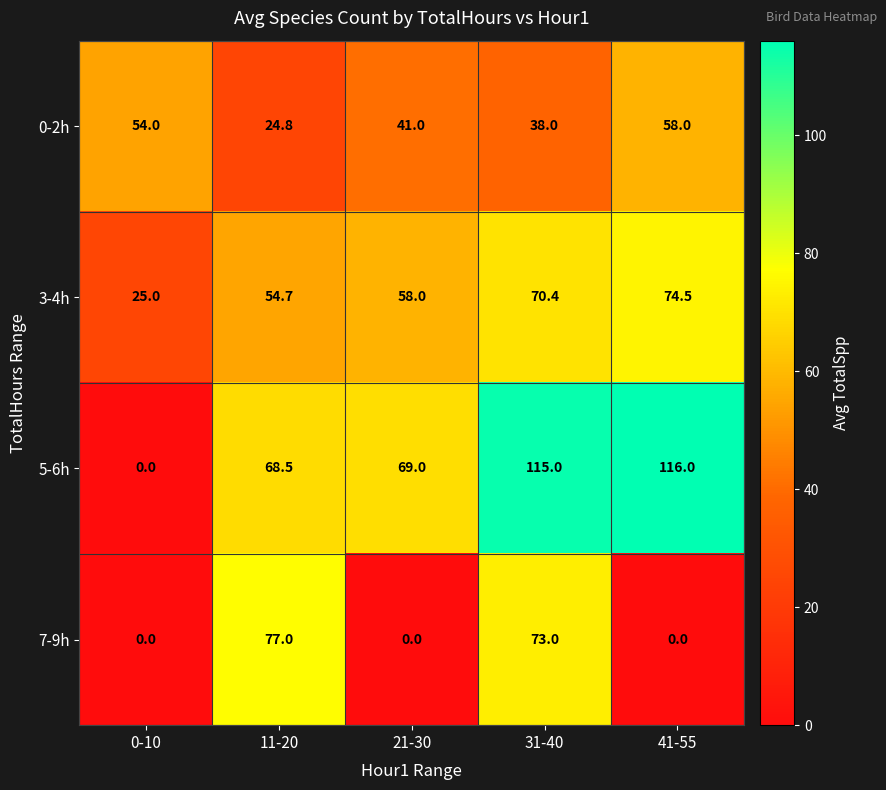

What is the sum of the 7-9h values at 11-20 and 41-55?

77.0